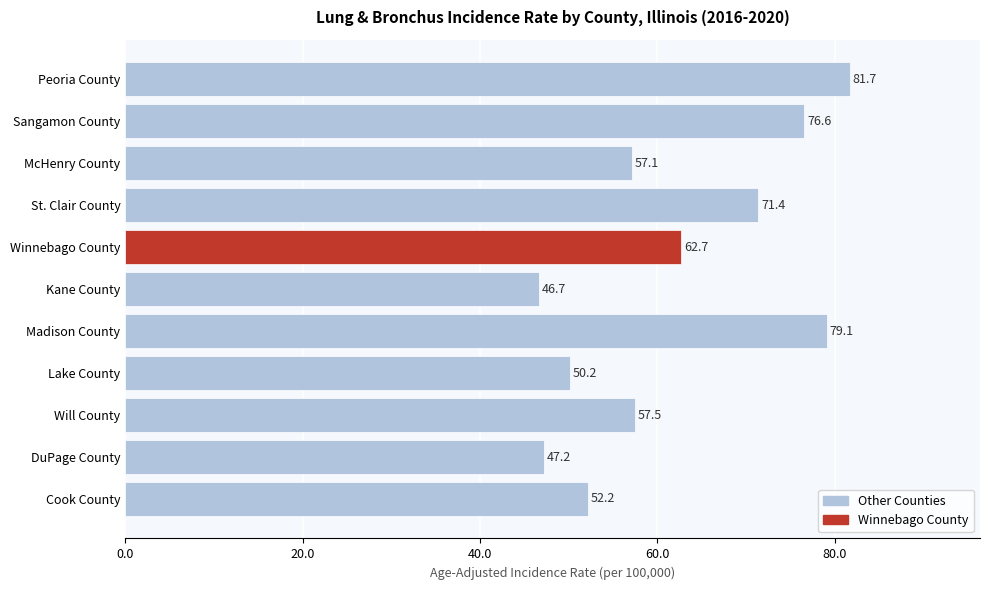

True or false: the data shows 47.2 at DuPage County.

True